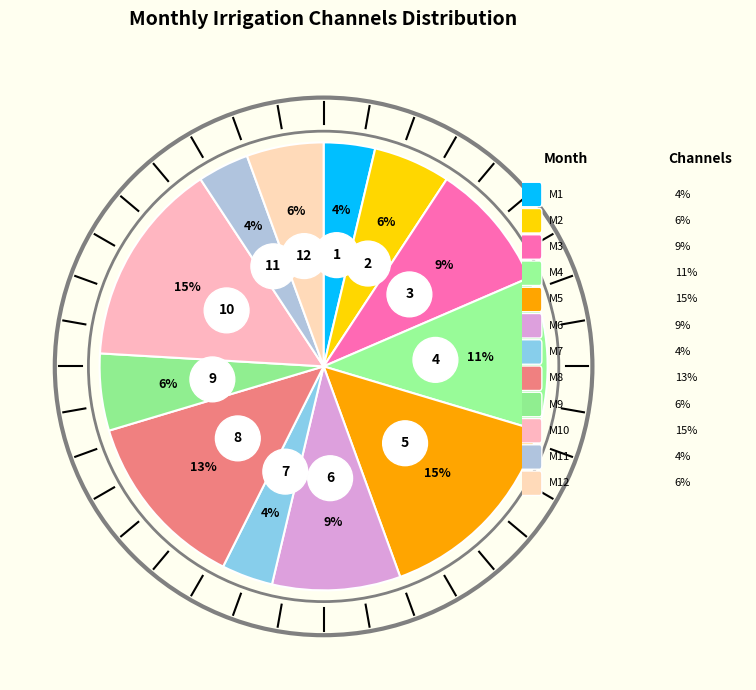

What is the ratio of the value at March to the value at October?

0.6